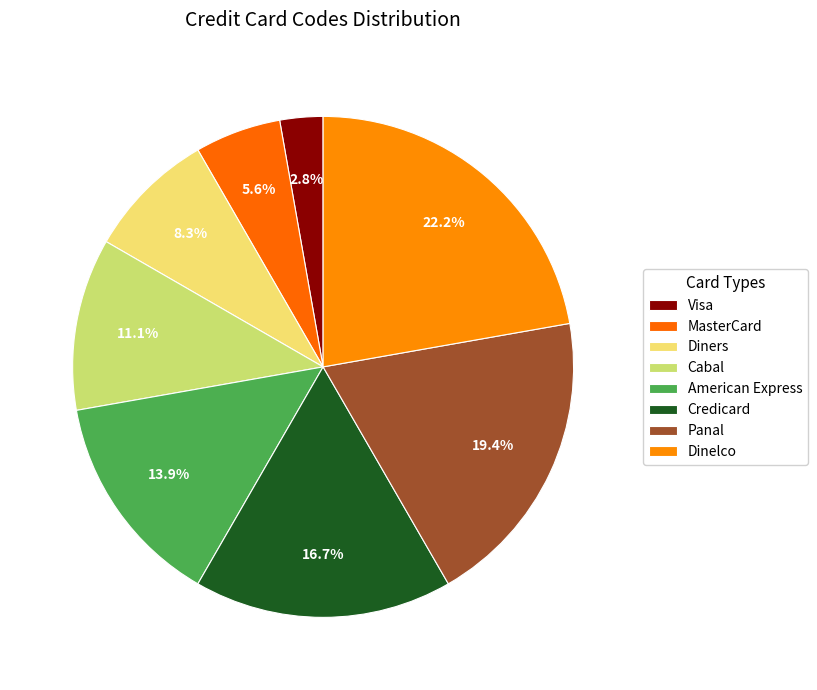

How much of the chart is everything except Visa?

97.2%